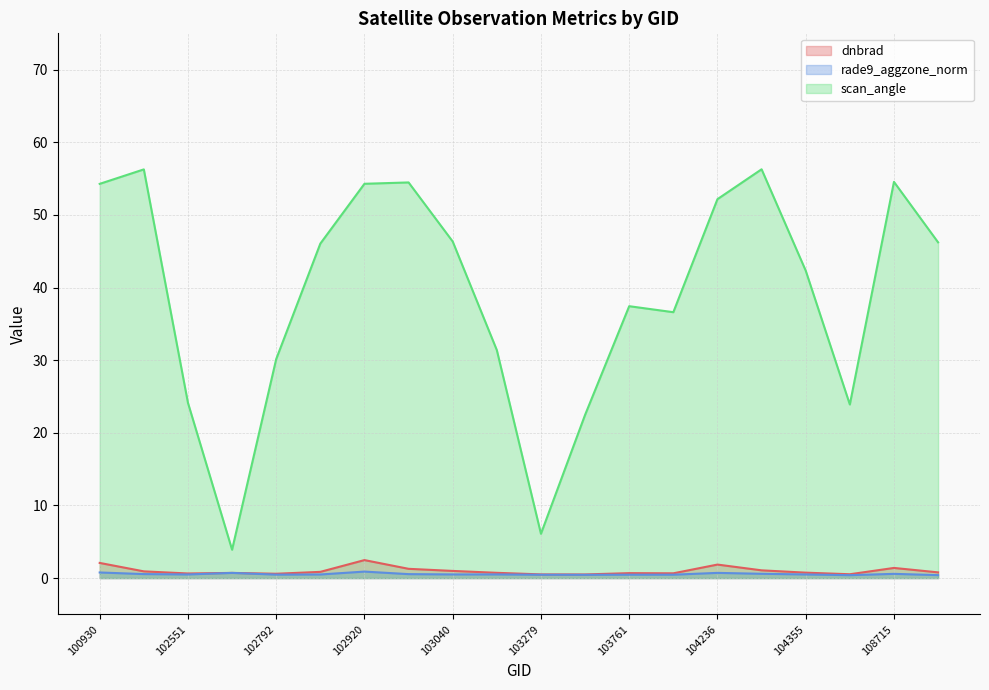

At which category does rade9_aggzone_norm reach its first local peak?

102671